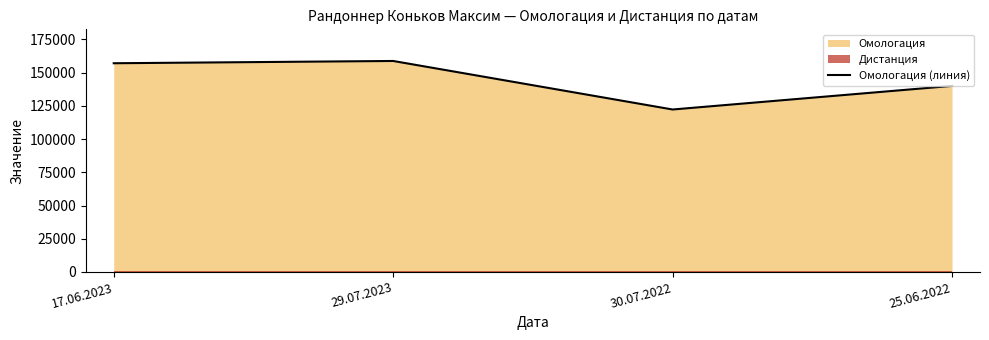

List the labels in order of value, smallest first.

30.07.2022, 25.06.2022, 17.06.2023, 29.07.2023